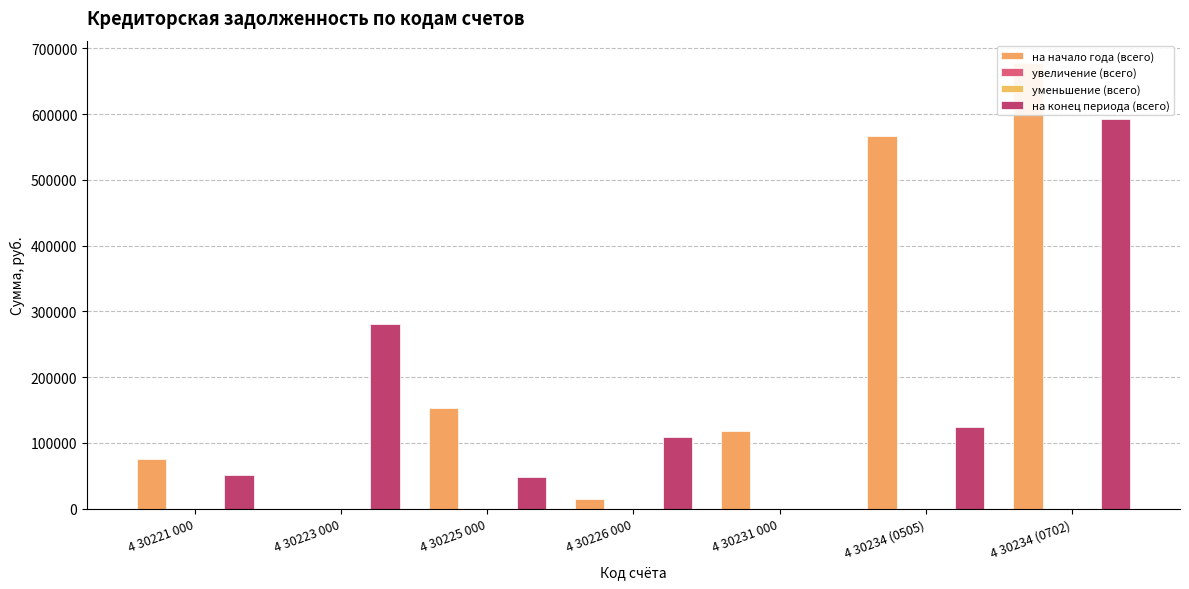

Is it true that на начало года (всего) equals 203949.0 at 4 30231 000?

False